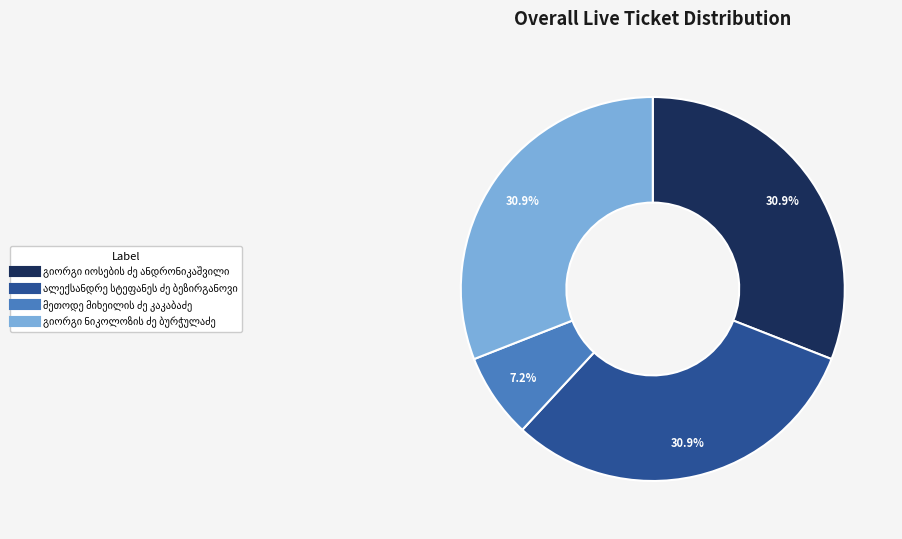

Is there a majority slice in this chart?

No